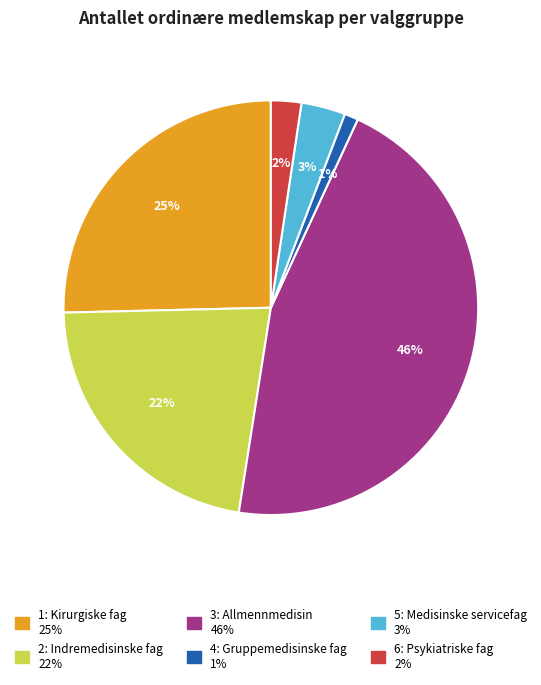

To the nearest percent, what is the difference between the largest and smallest slice percentages?

45%